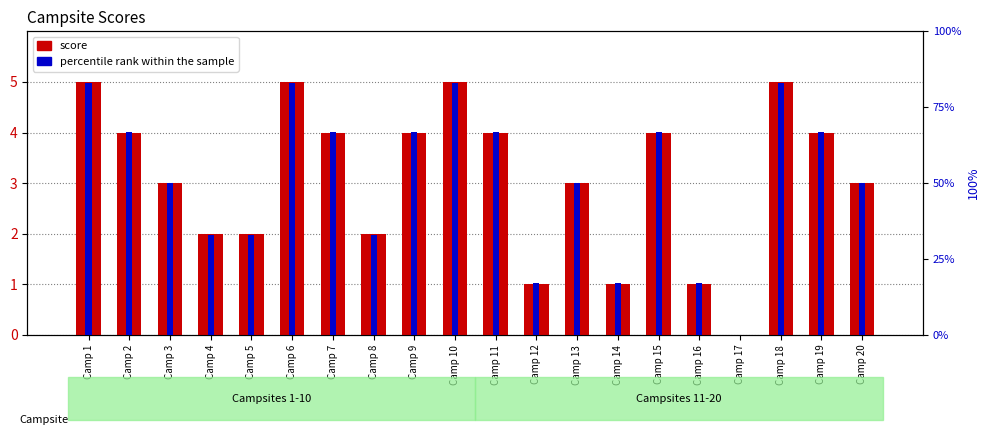

What is the maximum value shown in the chart?

83